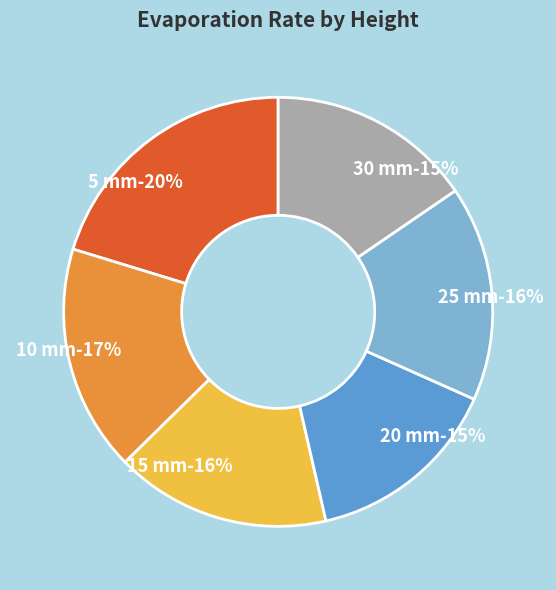

What portion of the pie excludes 25 mm above '0'?

83.8%